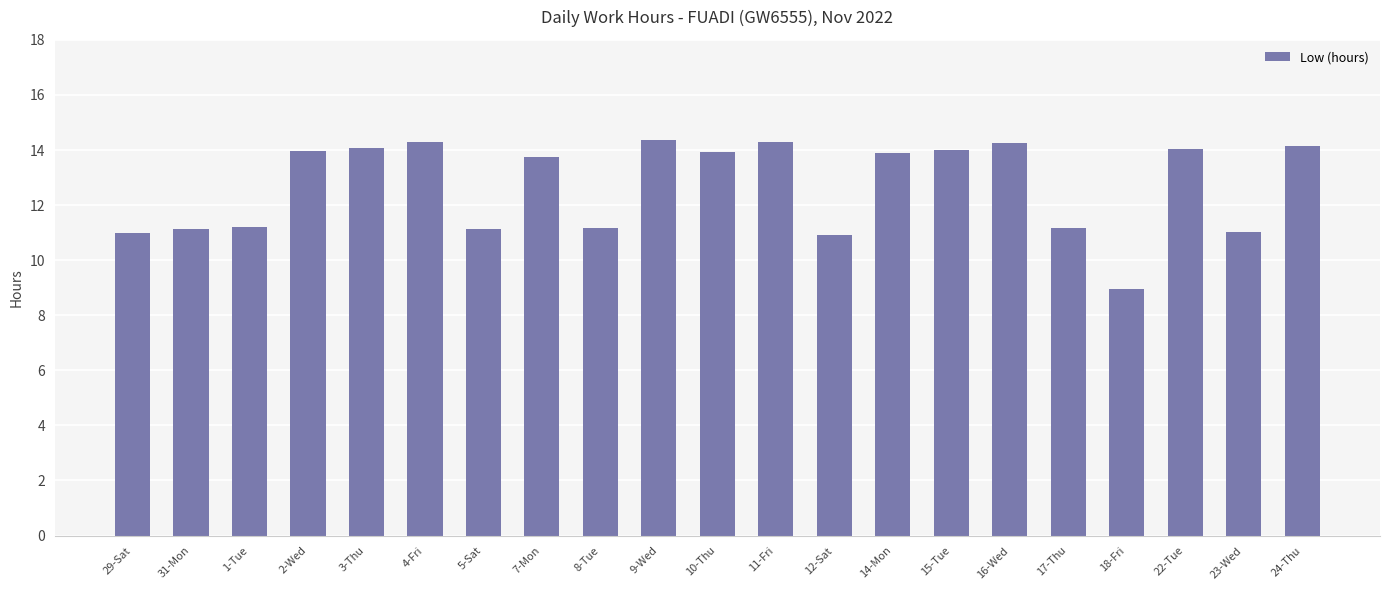

What is the difference between the maximum and minimum values?

5.4